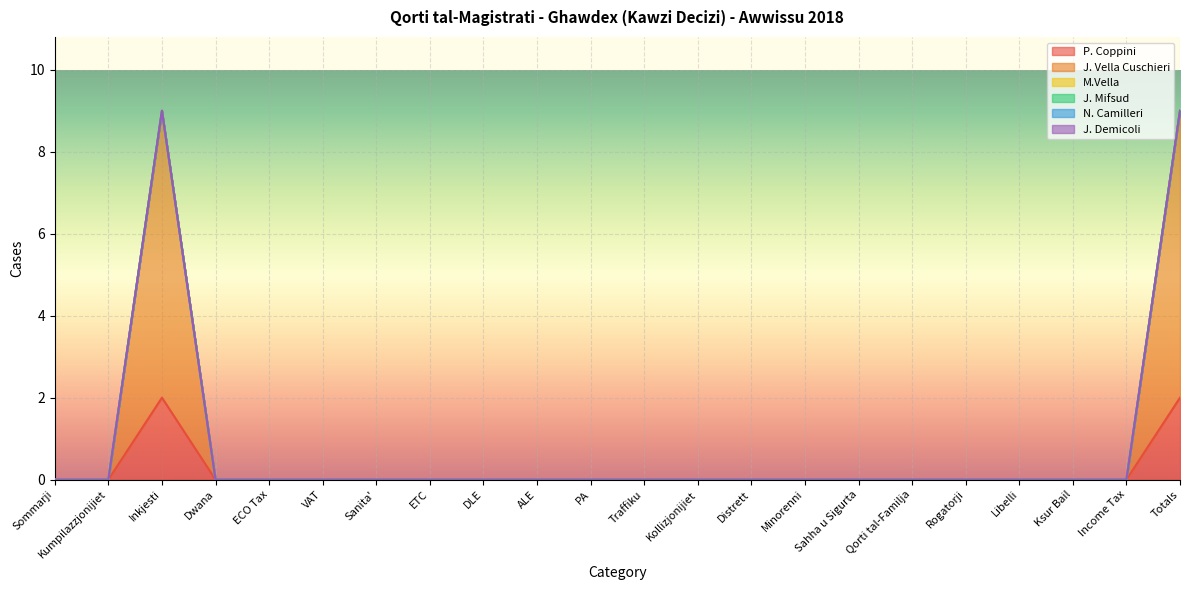

Which category has the lowest value in the N. Camilleri series?

Sommarji